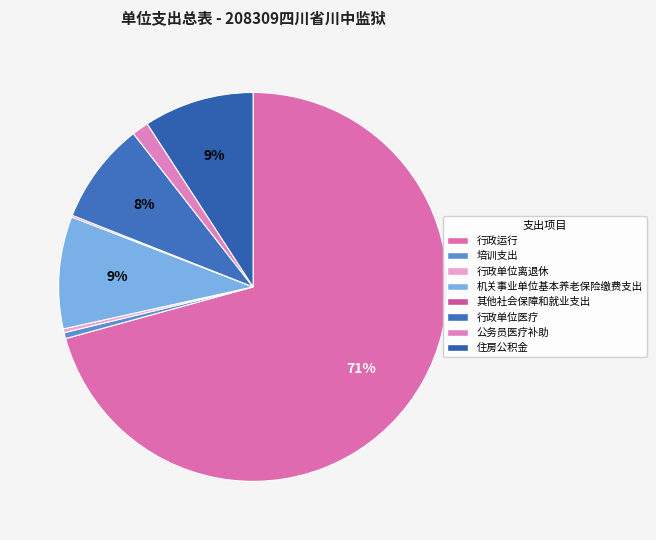

The 住房公积金 slice represents 1% of the pie. True or false?

False